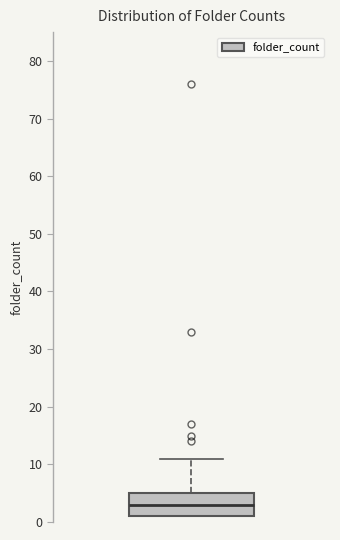

Read this box plot against the y-axis: the position of the median line, the range covered by the box, and the ends of both whiskers. The values are not printed on the chart, so give them approximately, as read against the axis.

median 3, box 1 to 5, whiskers 1 to 11